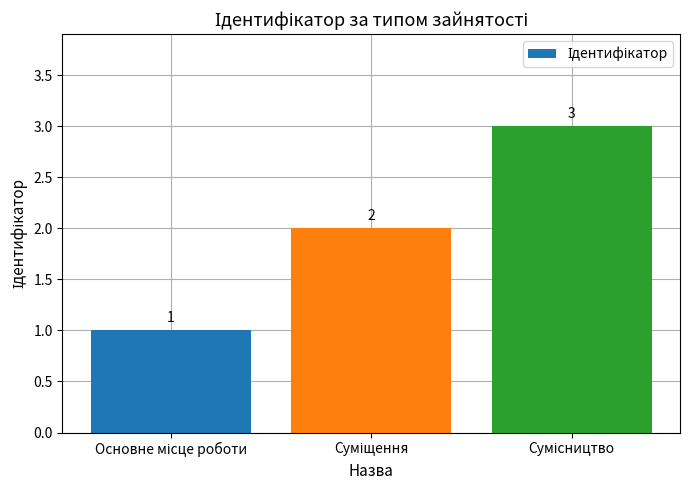

What is the maximum value shown in the chart?

3